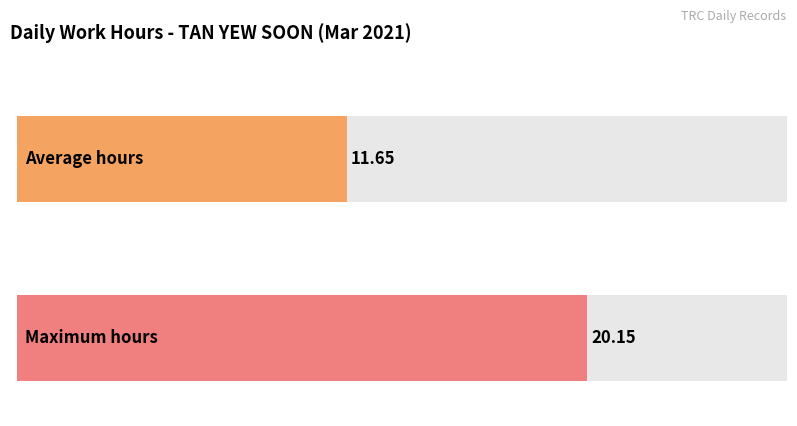

True or false: the data shows 12.6 at 13-Sat.

False